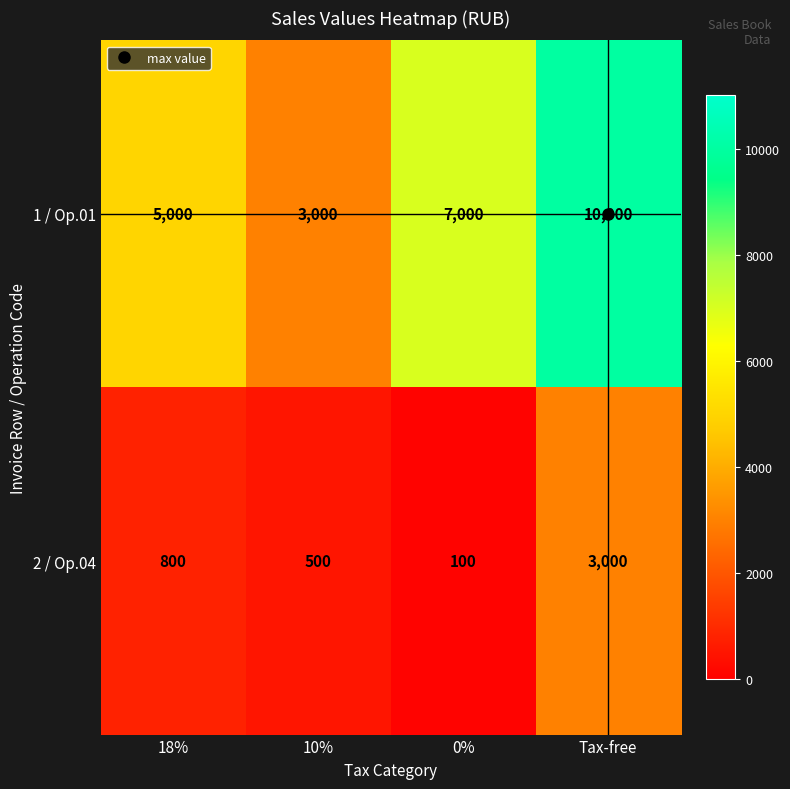

Between 10% and 0%, which series saw the biggest shift?

1 / Op.01